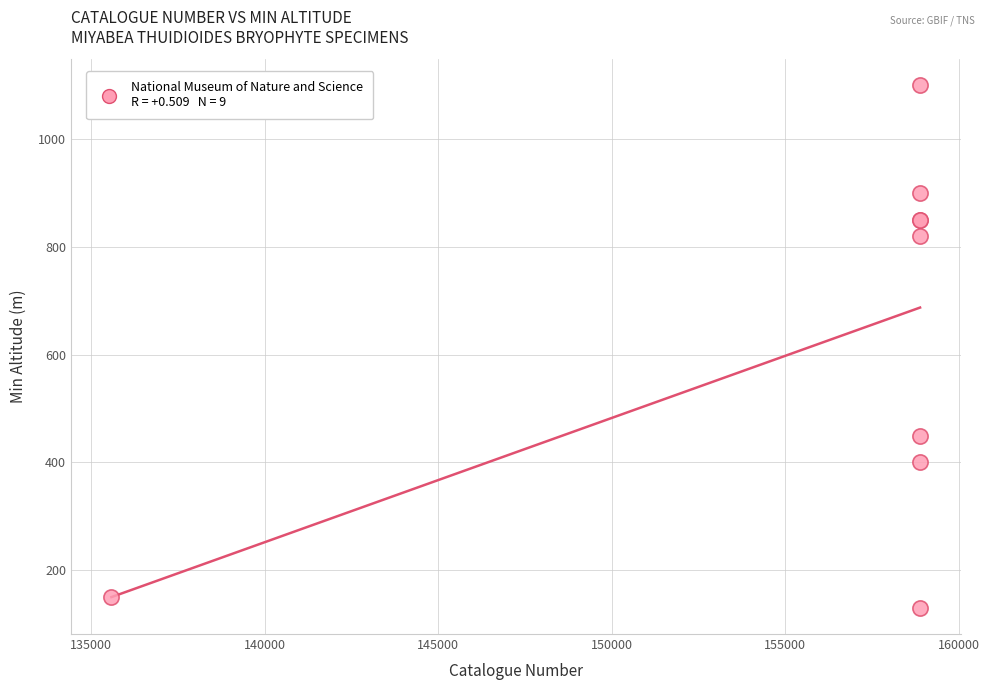

What Y value in the scatter plot is closest to 615?

450